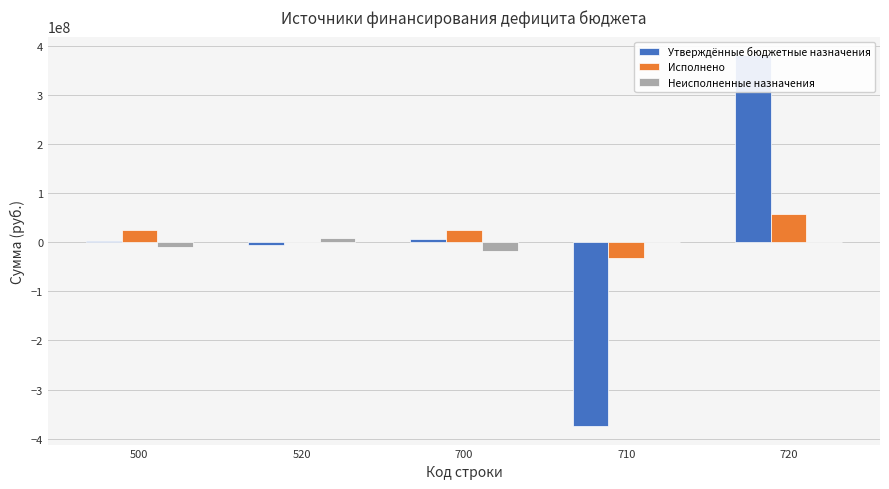

What is the average value of the Утверждённые бюджетные назначения series?

2245348.4